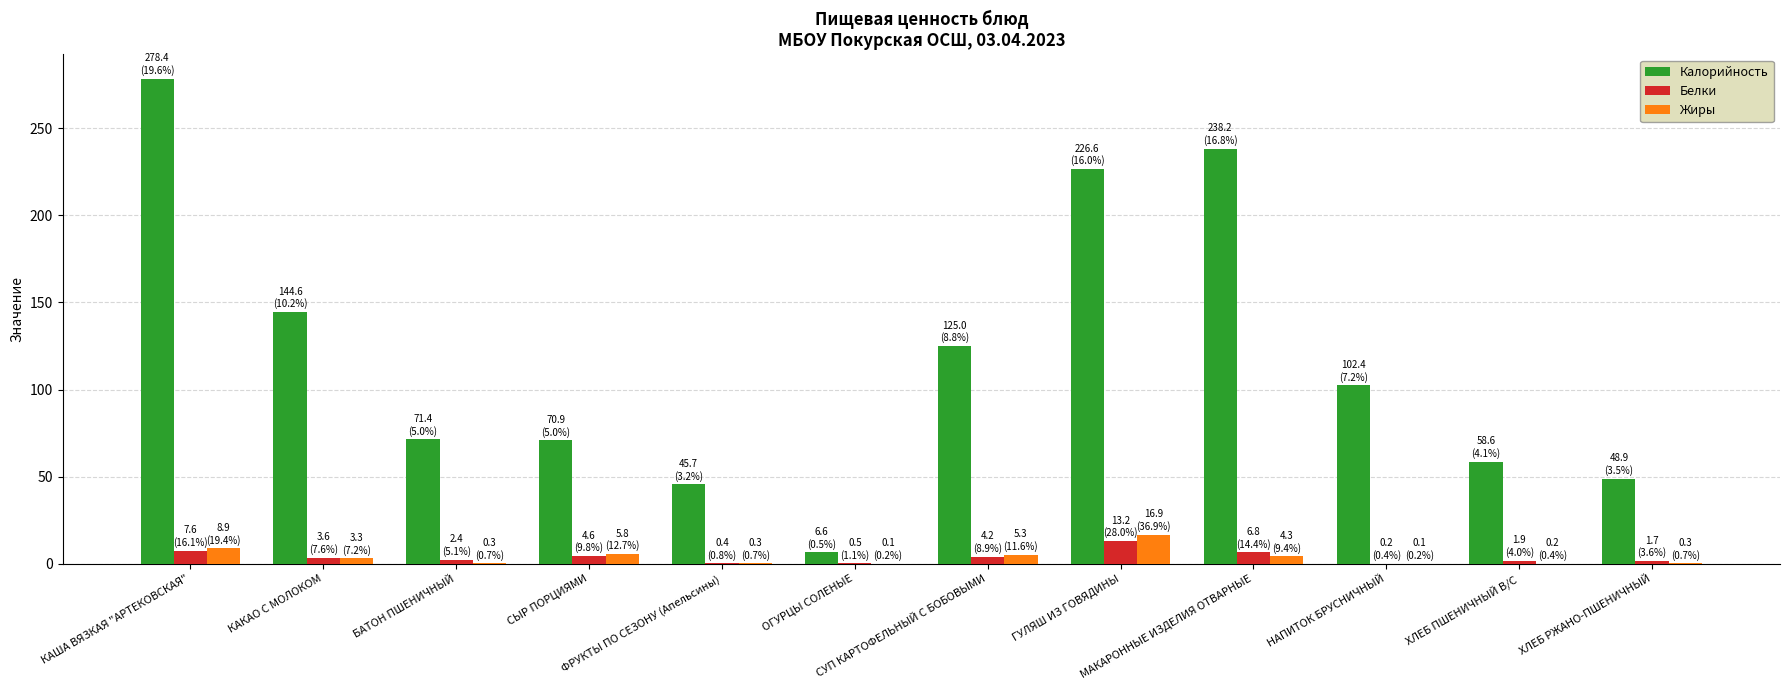

Which category has the highest value across all series?

КАША ВЯЗКАЯ "АРТЕКОВСКАЯ"